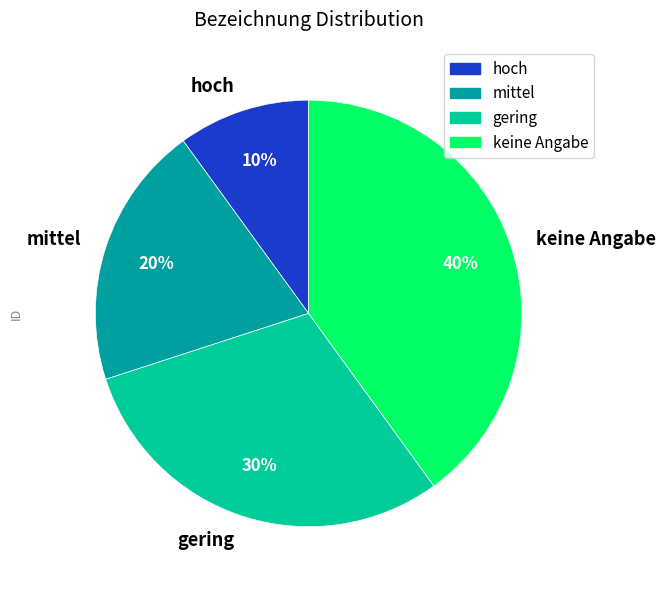

To the nearest percent, what percentage of the pie is keine Angabe?

40%